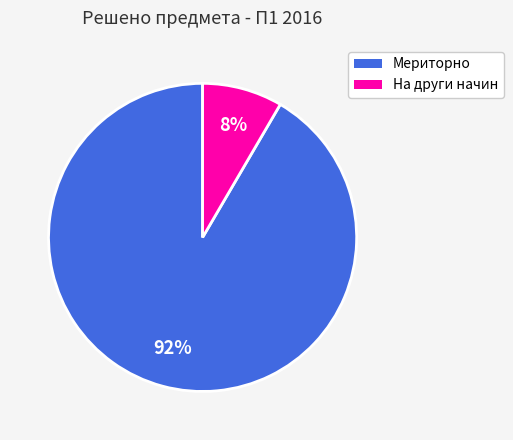

Does any single category account for the majority?

Yes